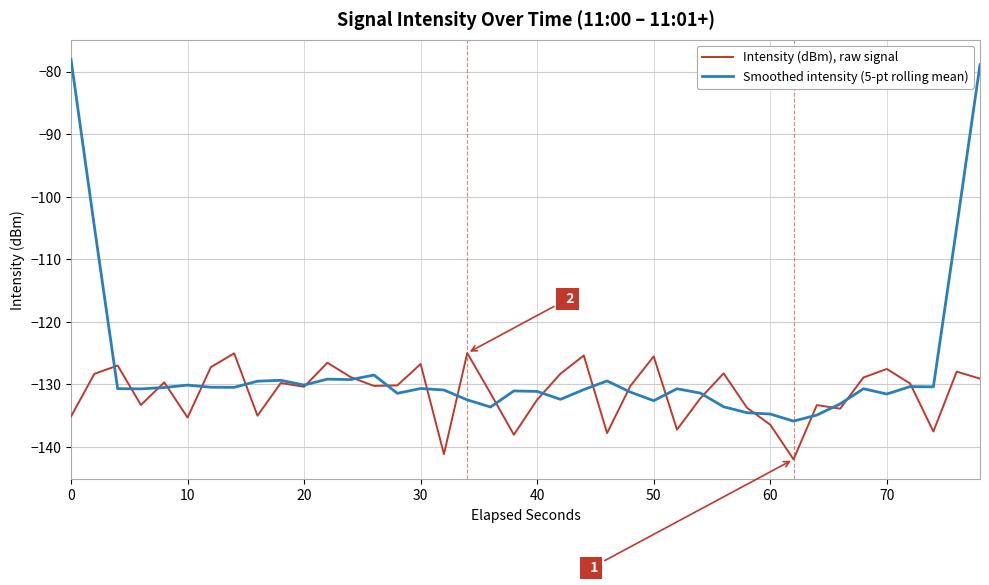

List the series in order of their peak value, highest first.

Smoothed intensity (5-pt rolling mean), Intensity (dBm), raw signal